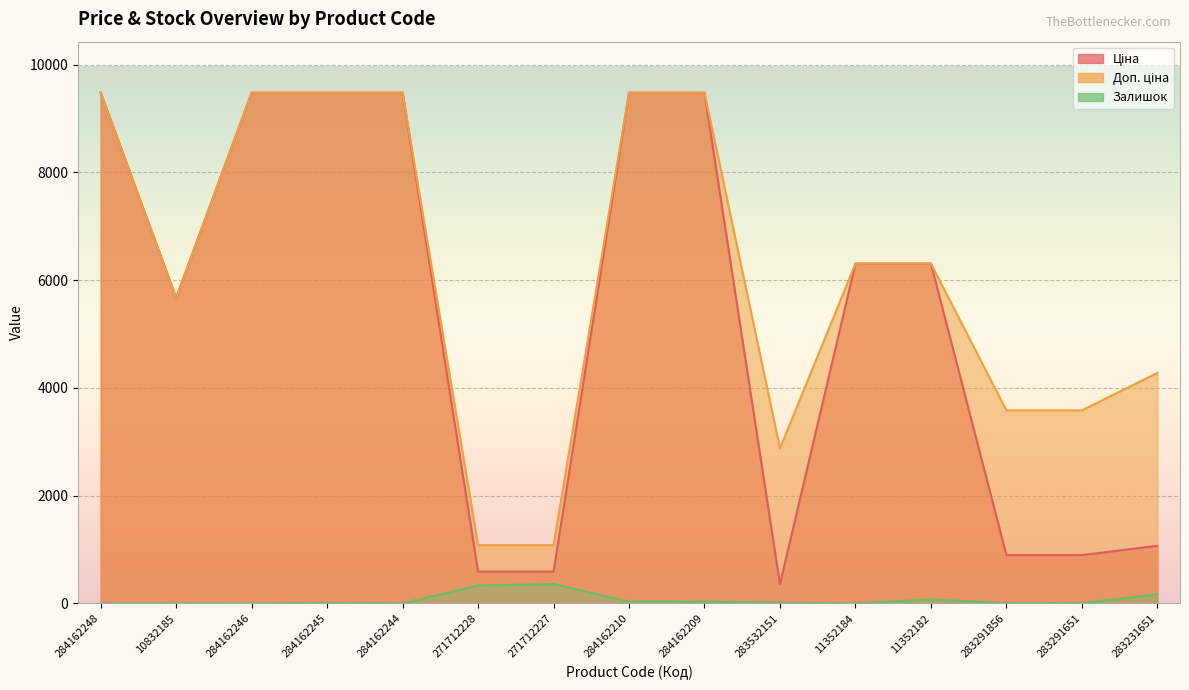

Is it true that Доп. ціна equals 9480.1 at 284162246?

True